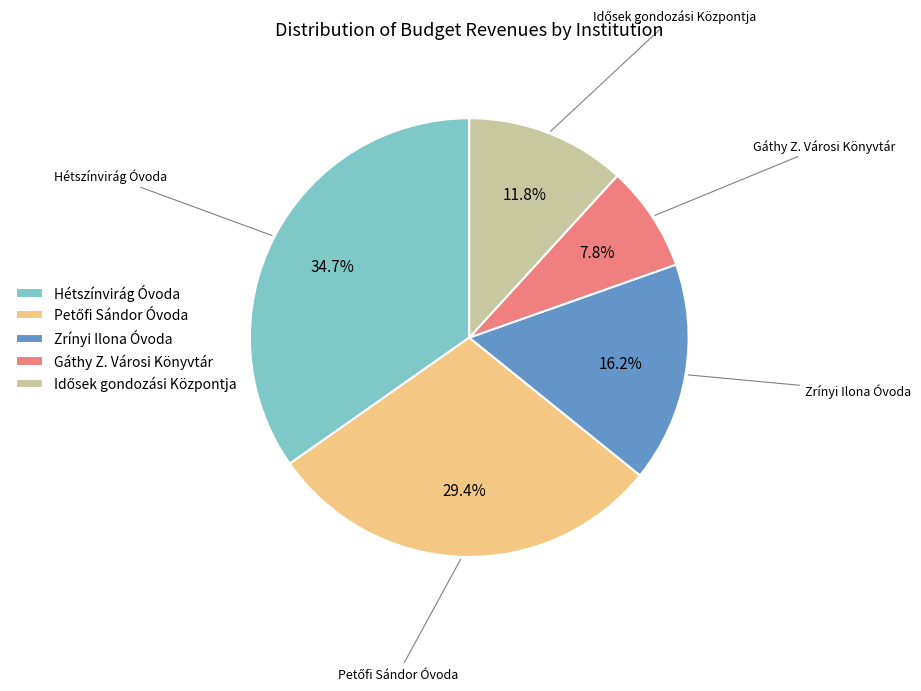

Is there any slice that represents more than half of the pie?

No